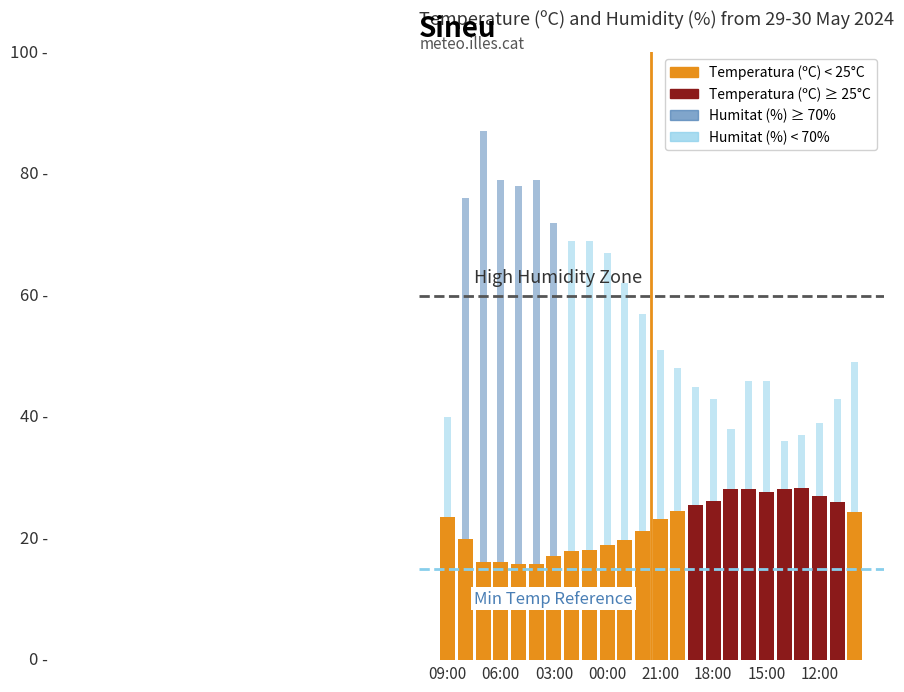

Which category has the lowest value in the Humitat (%) series?

19